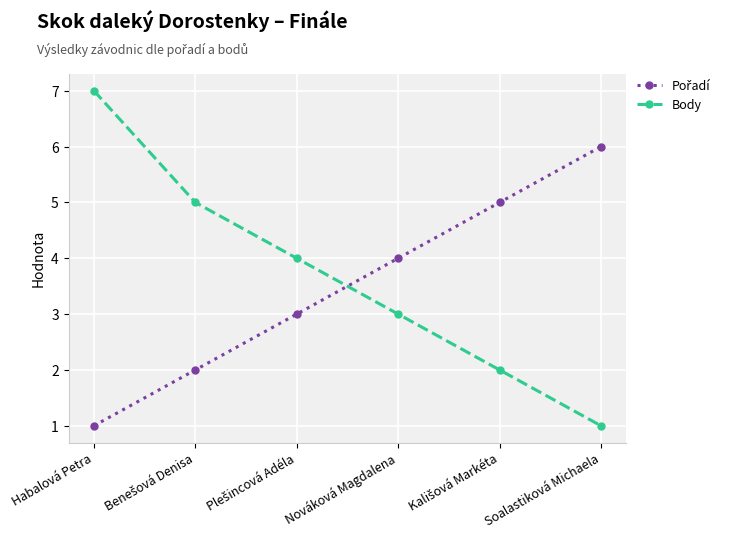

At which label does Body reach its minimum?

Soalastiková Michaela